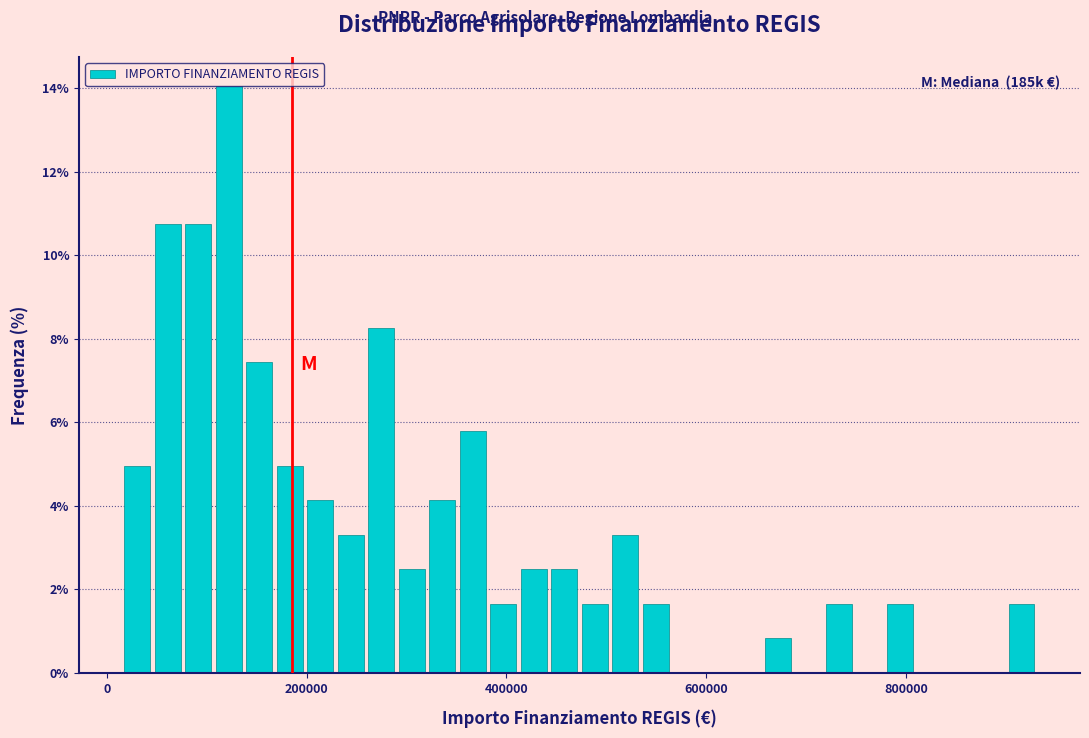

Read against the x-axis, roughly where is the centre of the tallest bar?

120000